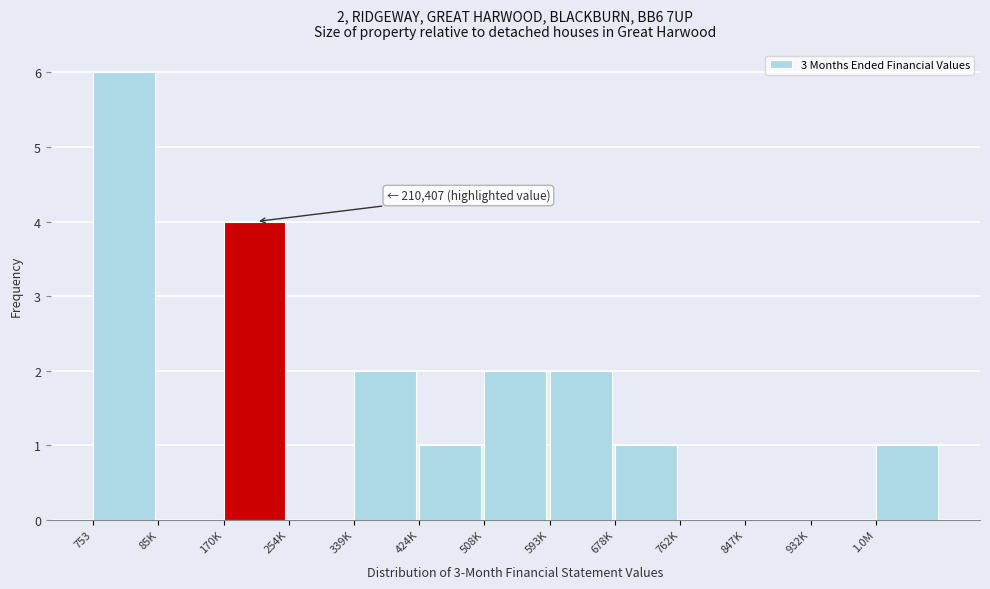

Reading left to right, what are all the values shown in this chart?

753=6	85K=0	170K=4	254K=0	339K=2	424K=1	508K=2	593K=2	678K=1	762K=0	847K=0	932K=0	1.0M=1